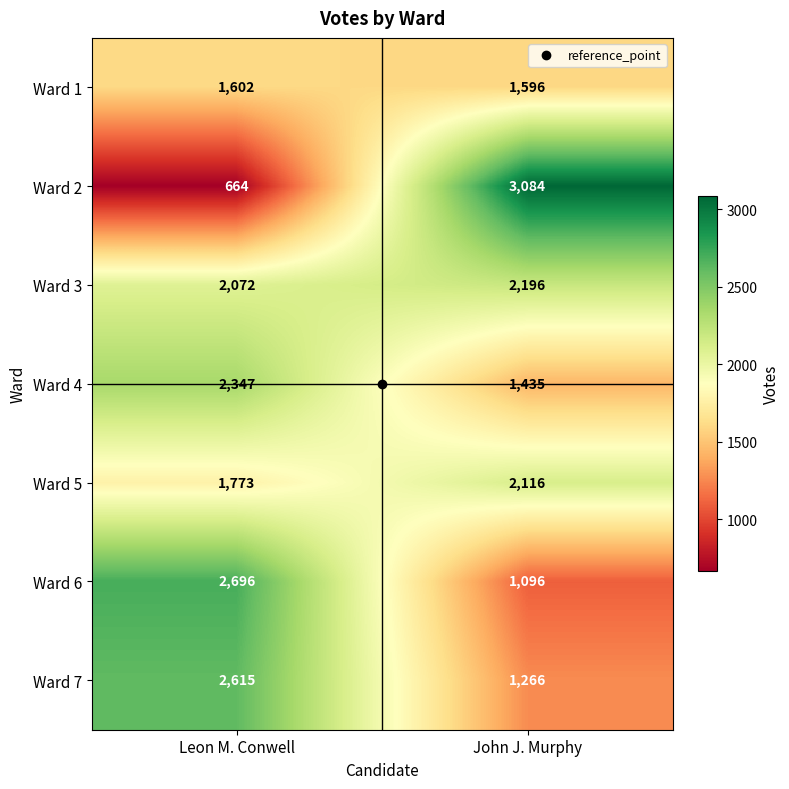

At which category is the sum across all series the highest?

Leon M. Conwell